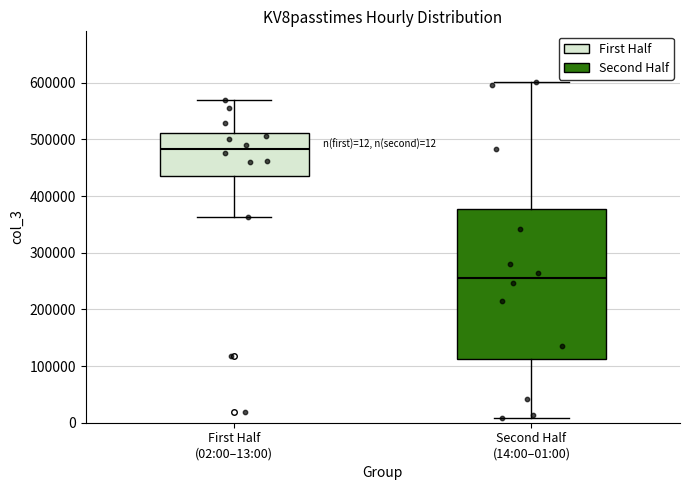

Which box has the highest median line?

First Half (02:00–13:00)